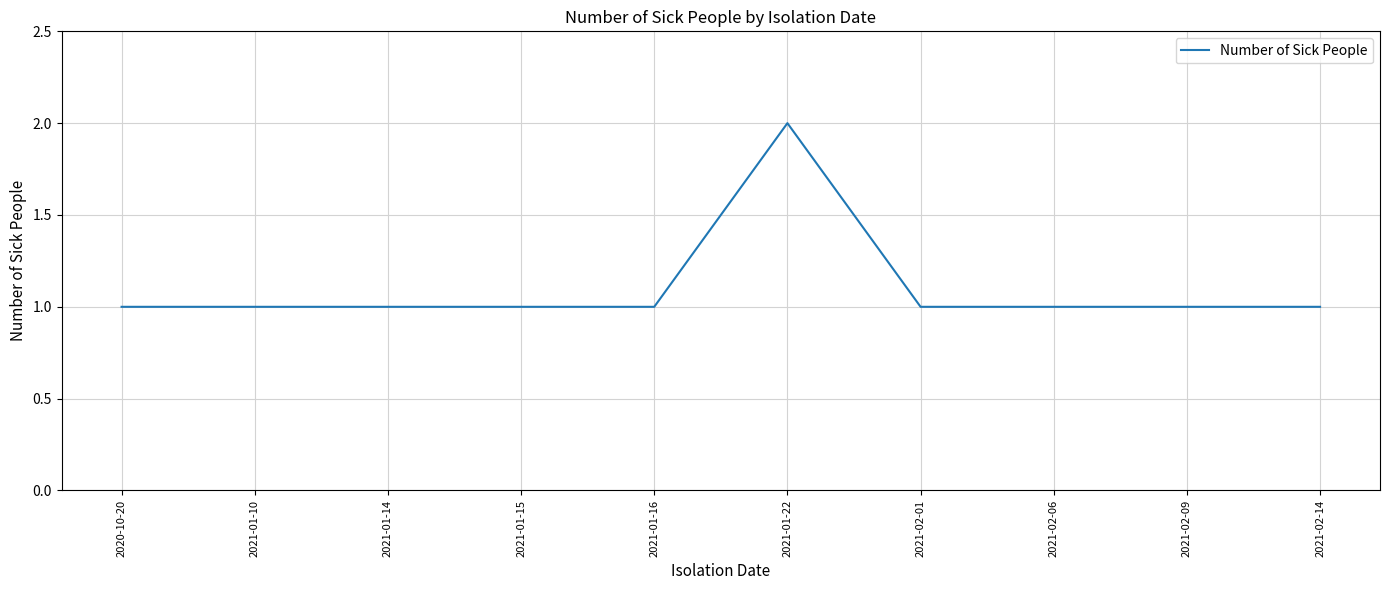

True or false: the data shows 1 at 2021-01-16.

True